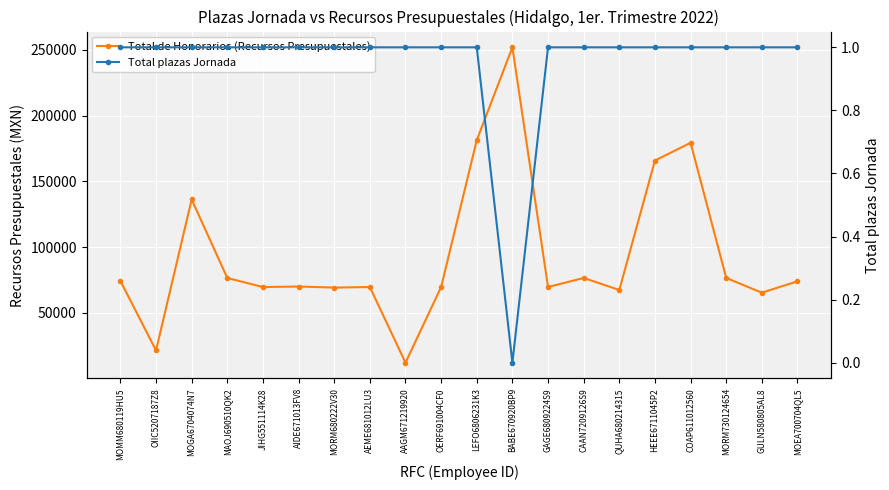

At how many categories does at least one series exceed 228606?

1